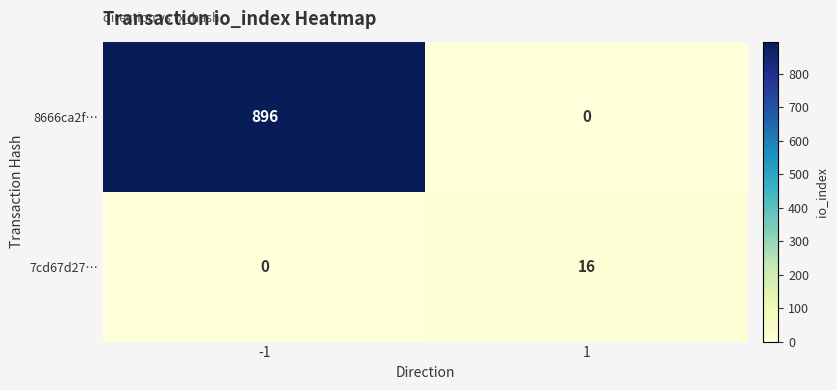

Which series has the largest range (max minus min)?

8666ca2f…